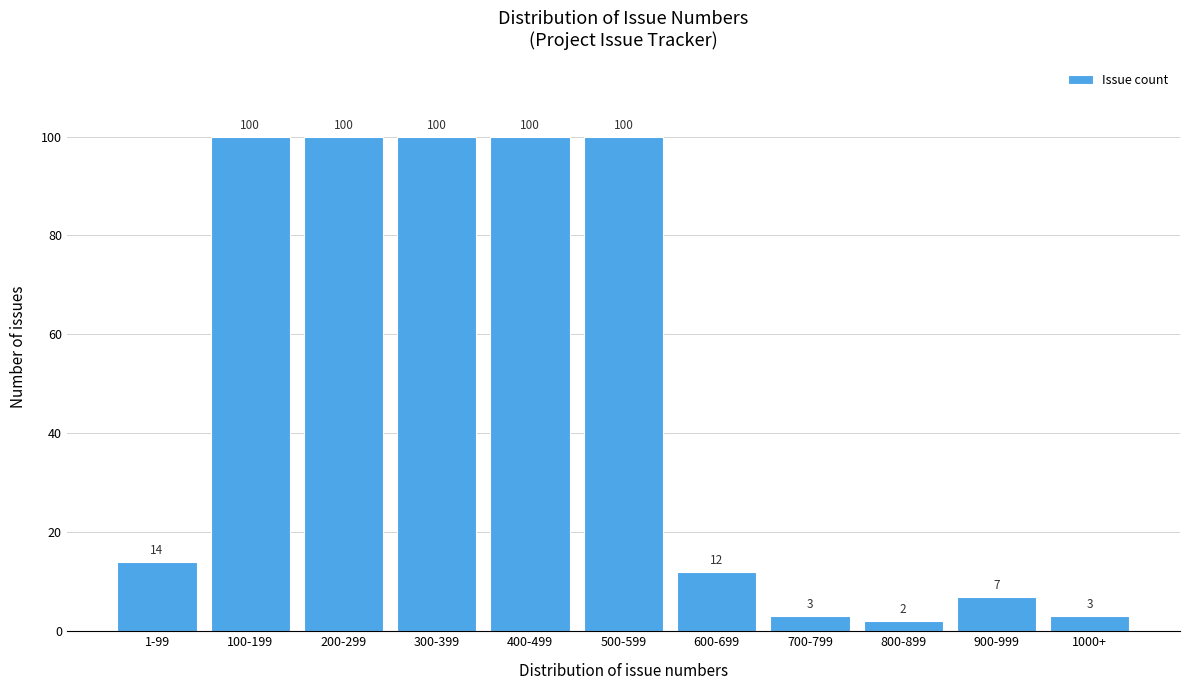

Reading left to right, extract all data points from this chart.

1-99=14	100-199=100	200-299=100	300-399=100	400-499=100	500-599=100	600-699=12	700-799=3	800-899=2	900-999=7	1000+=3